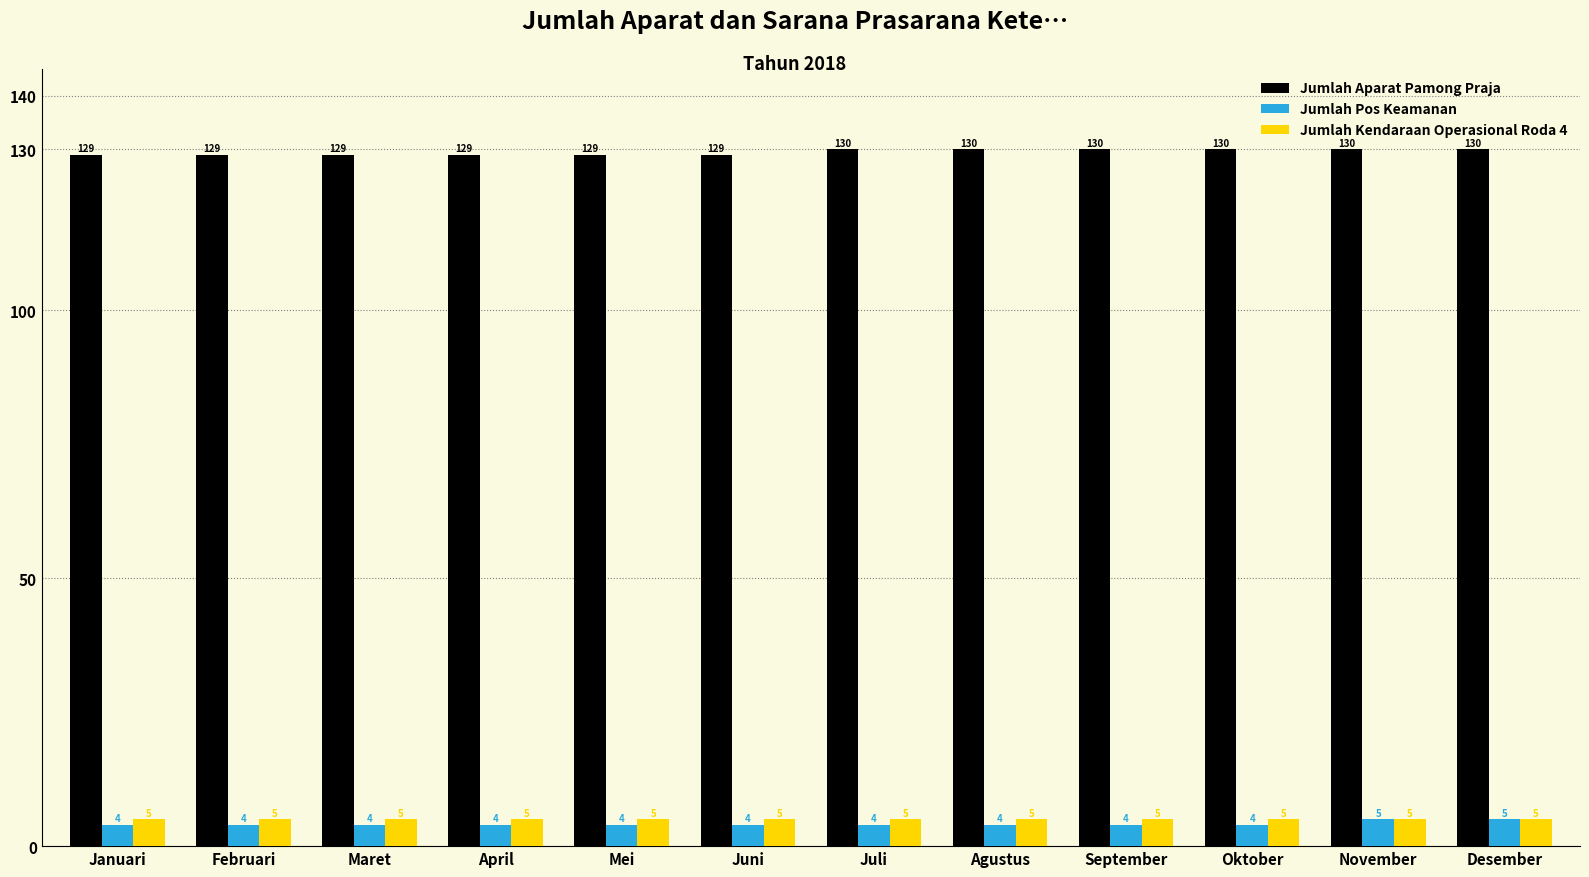

Reading left to right, list all the values displayed in this chart.

Jumlah Aparat Pamong Praja: 129	129	129	129	129	129	130	130	130	130	130	130
Jumlah Pos Keamanan: 4	4	4	4	4	4	4	4	4	4	5	5
Jumlah Kendaraan Operasional Roda 4: 5	5	5	5	5	5	5	5	5	5	5	5